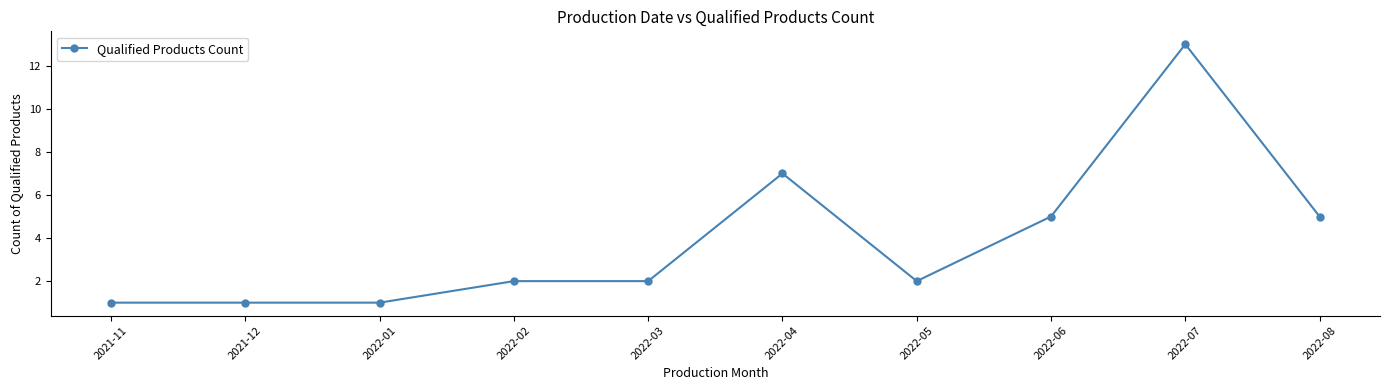

What position from the right is 2022-03?

6